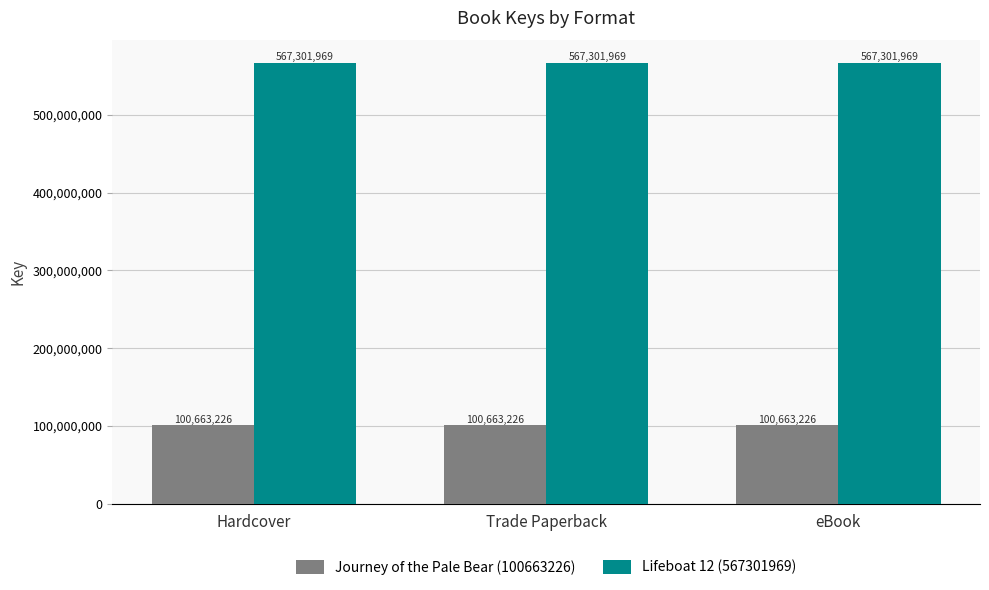

What is the spread (max minus min) of values at eBook?

466638743